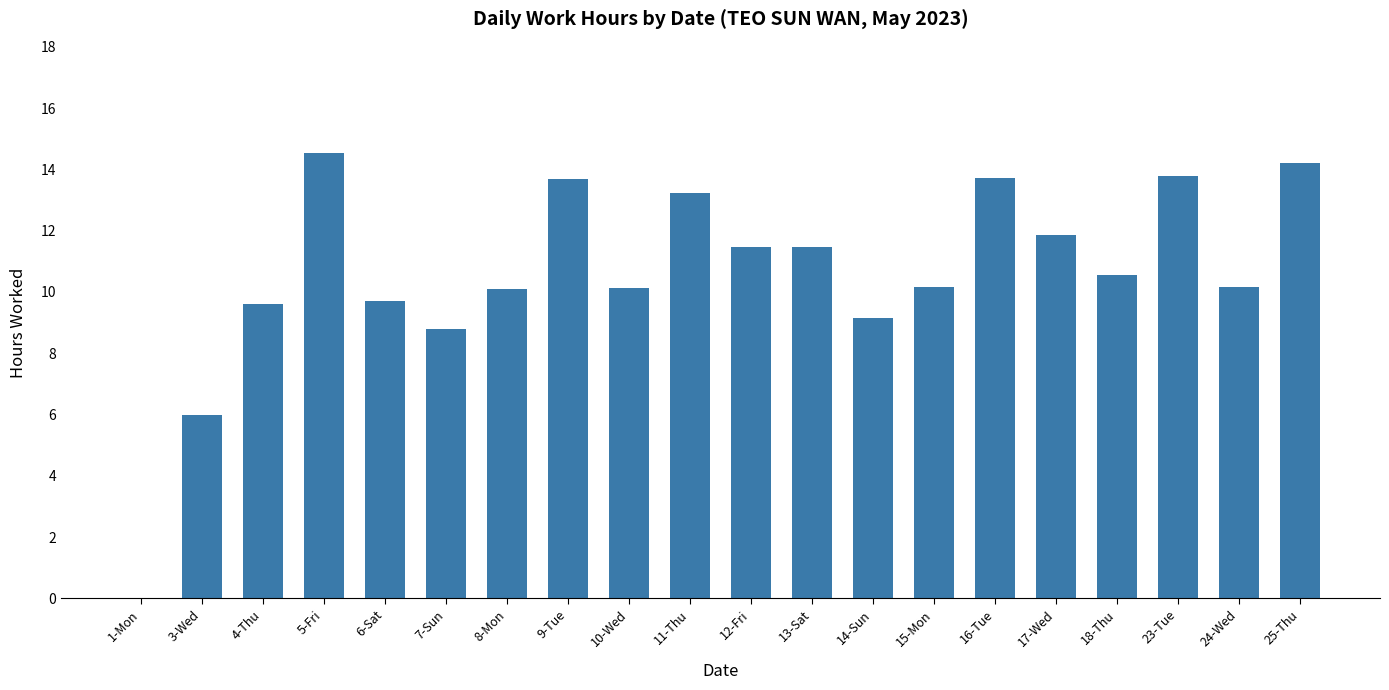

At which label does the data first exceed 10?

5-Fri